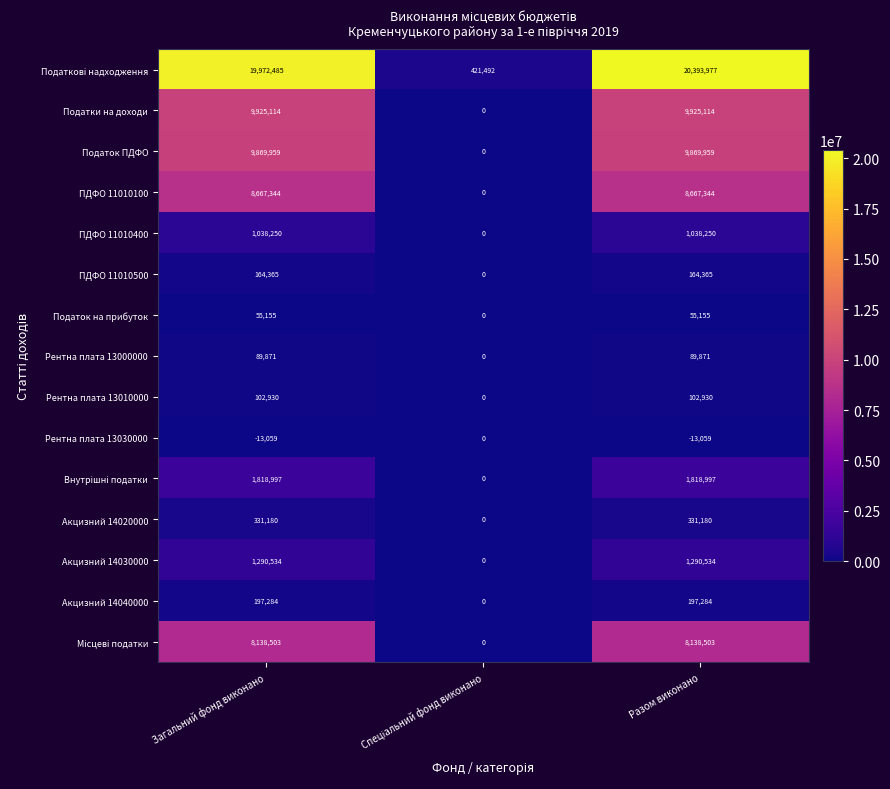

What is the average value of the Податки на доходи series?

6616743